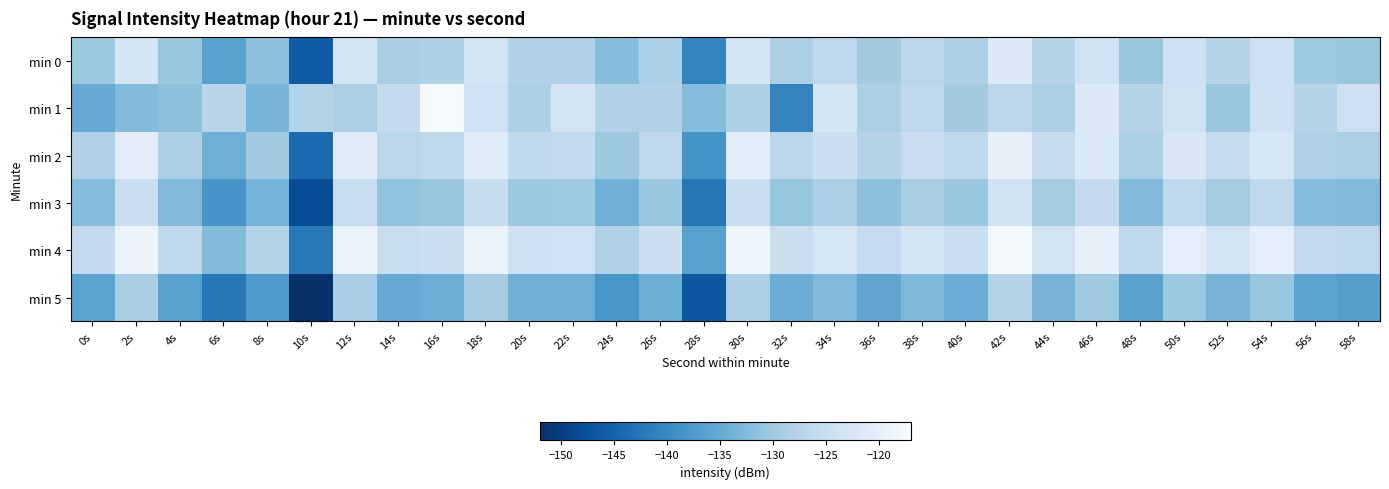

Reading left to right, what are all the values shown in this chart?

min 0: 0s=-130.2	2s=-122.9	4s=-130.5	6s=-136.3	8s=-131.6	10s=-146.1	12s=-123.2	14s=-129.1	16s=-128.5	18s=-123.3	20s=-128.2	22s=-128.1	24s=-132.1	26s=-128.6	28s=-140.5	30s=-122.8	32s=-128.7	34s=-126.6	36s=-129.6	38s=-126.9	40s=-128.7	42s=-121.8	44s=-127.4	46s=-123.9	48s=-130.5	50s=-124.3	52s=-127.5	54s=-124.5	56s=-130.1	58s=-130.7
min 1: 0s=-135.0	2s=-132.4	4s=-131.5	6s=-127.2	8s=-133.3	10s=-128.0	12s=-128.9	14s=-125.9	16s=-117.4	18s=-124.0	20s=-128.5	22s=-123.3	24s=-128.2	26s=-128.1	28s=-132.1	30s=-128.6	32s=-140.5	34s=-122.8	36s=-128.7	38s=-126.6	40s=-129.6	42s=-126.9	44s=-128.7	46s=-121.8	48s=-127.4	50s=-123.9	52s=-130.5	54s=-124.3	56s=-127.5	58s=-124.5
min 2: 0s=-128.2	2s=-120.9	4s=-128.5	6s=-134.3	8s=-129.6	10s=-144.1	12s=-121.2	14s=-127.1	16s=-126.5	18s=-121.3	20s=-126.2	22s=-126.1	24s=-130.1	26s=-126.6	28s=-138.5	30s=-120.8	32s=-126.7	34s=-124.6	36s=-127.6	38s=-124.9	40s=-126.7	42s=-119.8	44s=-125.4	46s=-121.9	48s=-128.5	50s=-122.3	52s=-125.5	54s=-122.5	56s=-128.1	58s=-128.7
min 3: 0s=-132.2	2s=-124.9	4s=-132.5	6s=-138.3	8s=-133.6	10s=-148.1	12s=-125.2	14s=-131.1	16s=-130.5	18s=-125.3	20s=-130.2	22s=-130.1	24s=-134.1	26s=-130.6	28s=-142.5	30s=-124.8	32s=-130.7	34s=-128.6	36s=-131.6	38s=-128.9	40s=-130.7	42s=-123.8	44s=-129.4	46s=-125.9	48s=-132.5	50s=-126.3	52s=-129.5	54s=-126.5	56s=-132.1	58s=-132.7
min 4: 0s=-126.2	2s=-118.9	4s=-126.5	6s=-132.3	8s=-127.6	10s=-142.1	12s=-119.2	14s=-125.1	16s=-124.5	18s=-119.3	20s=-124.2	22s=-124.1	24s=-128.1	26s=-124.6	28s=-136.5	30s=-118.8	32s=-124.7	34s=-122.6	36s=-125.6	38s=-122.9	40s=-124.7	42s=-117.8	44s=-123.4	46s=-119.9	48s=-126.5	50s=-120.3	52s=-123.5	54s=-120.5	56s=-126.1	58s=-126.7
min 5: 0s=-136.2	2s=-128.9	4s=-136.5	6s=-142.3	8s=-137.6	10s=-152.1	12s=-129.2	14s=-135.1	16s=-134.5	18s=-129.3	20s=-134.2	22s=-134.1	24s=-138.1	26s=-134.6	28s=-146.5	30s=-128.8	32s=-134.7	34s=-132.6	36s=-135.6	38s=-132.9	40s=-134.7	42s=-127.8	44s=-133.4	46s=-129.9	48s=-136.5	50s=-130.3	52s=-133.5	54s=-130.5	56s=-136.1	58s=-136.7